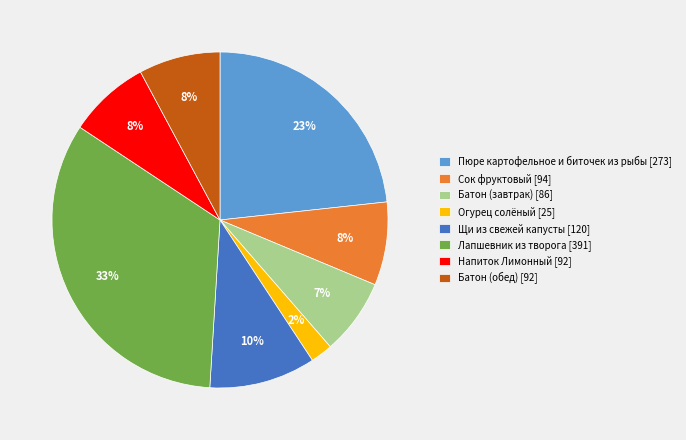

Count the number of slices in the pie.

8